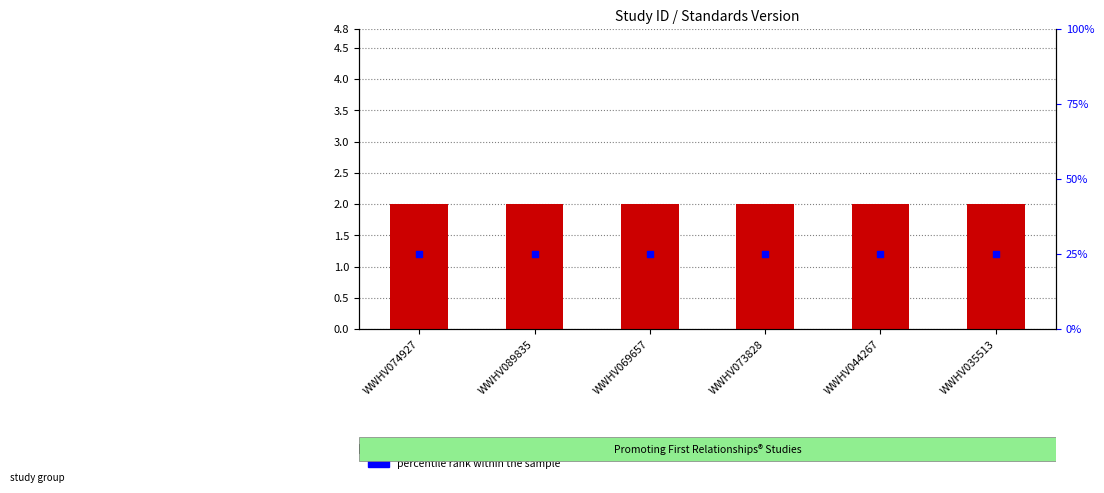

At which category is the sum across all series the highest?

WWHV074927